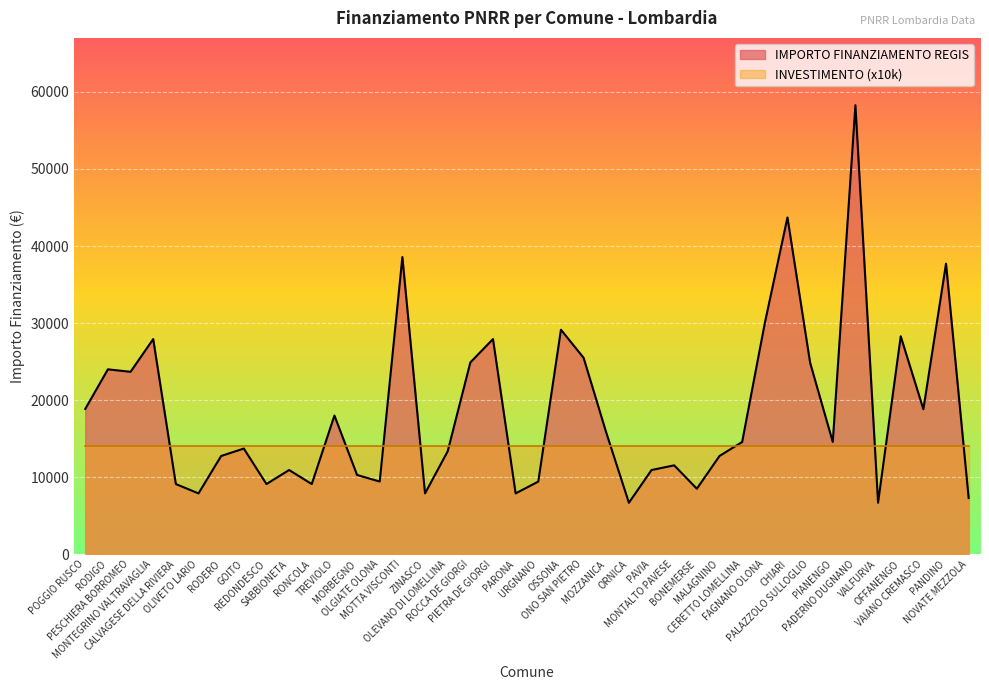

Where does the data first go above 14568?

POGGIO RUSCO